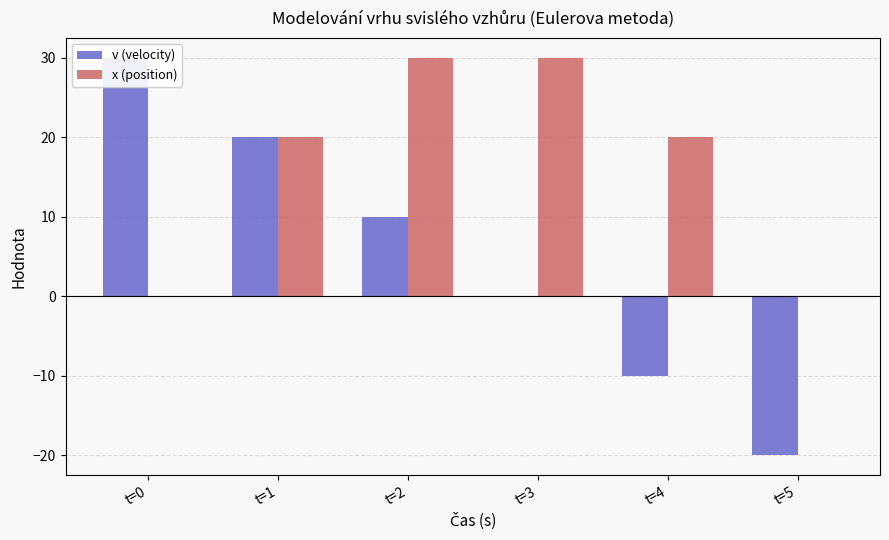

Reading left to right, what are all the values shown in this chart?

v (velocity): 30	20	10	0	-10	-20
x (position): 0	20	30	30	20	0